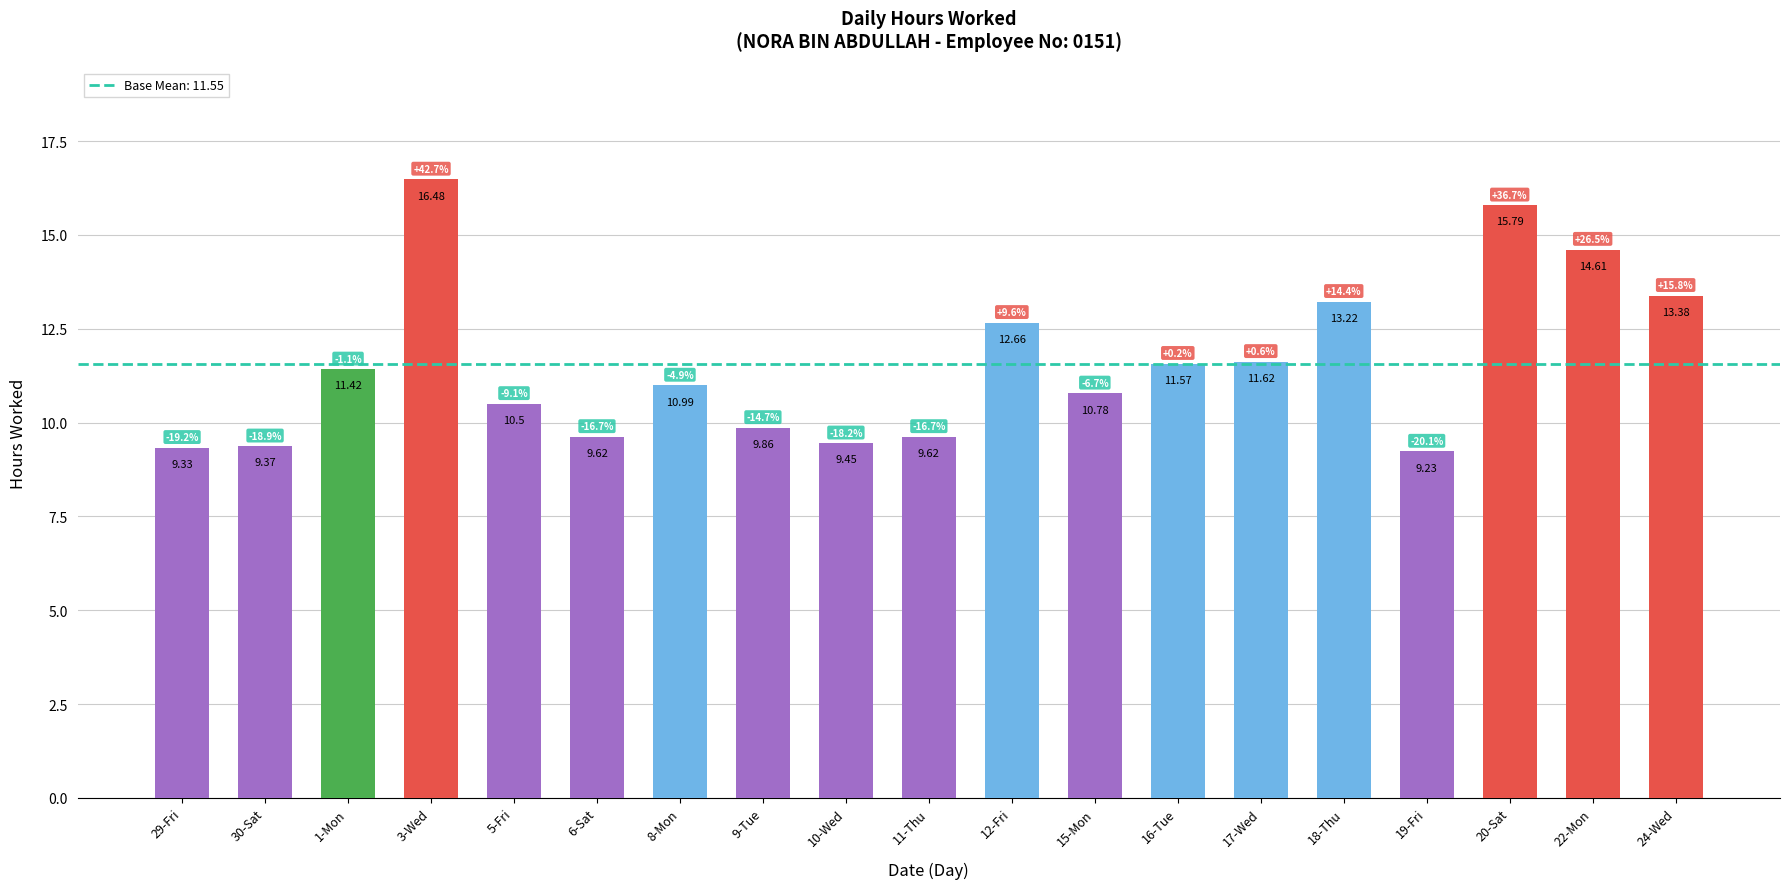

Count the number of data series in this chart.

1